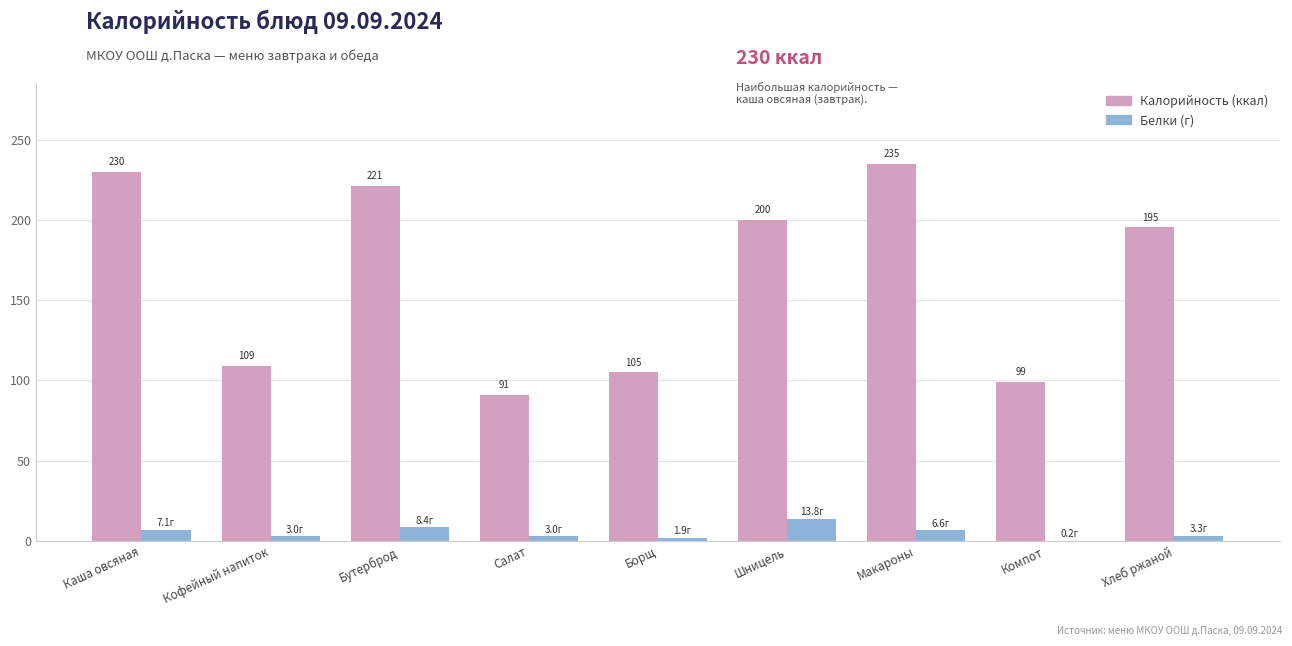

Is it true that Калорийность (ккал) equals 221.0 at Бутерброд?

True